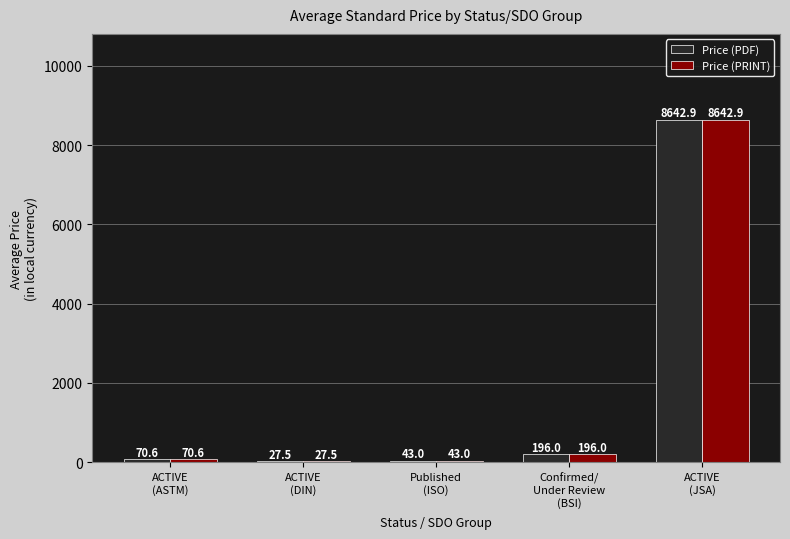

Is it true that Price (PDF) equals 2030.3 at ACTIVE
(JSA)?

False